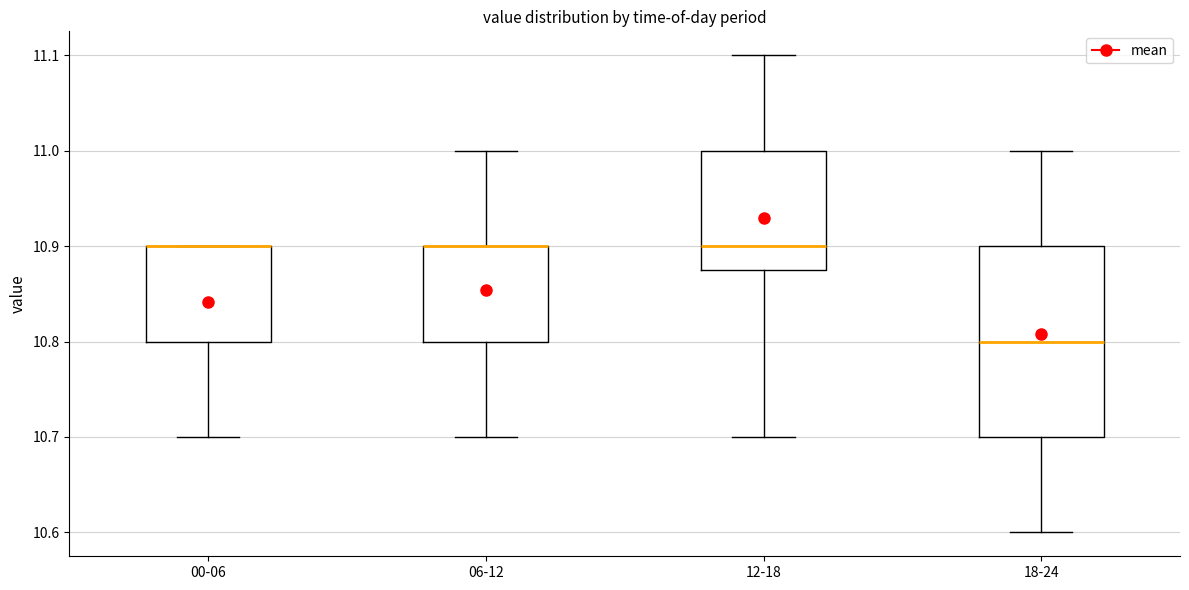

Where does the lower whisker of the box for 00-06 end on the y-axis? The values are not printed on the chart, so give them approximately, as read against the axis.

10.70